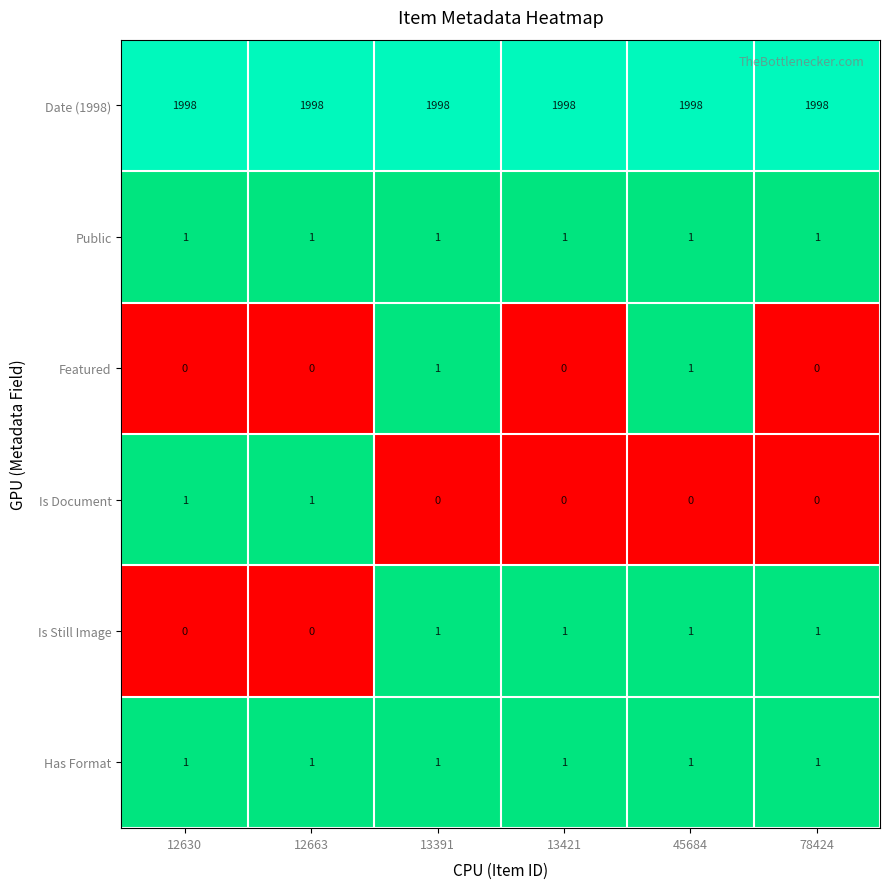

The Date (1998) series shows 1998 at 13391. True or false?

True